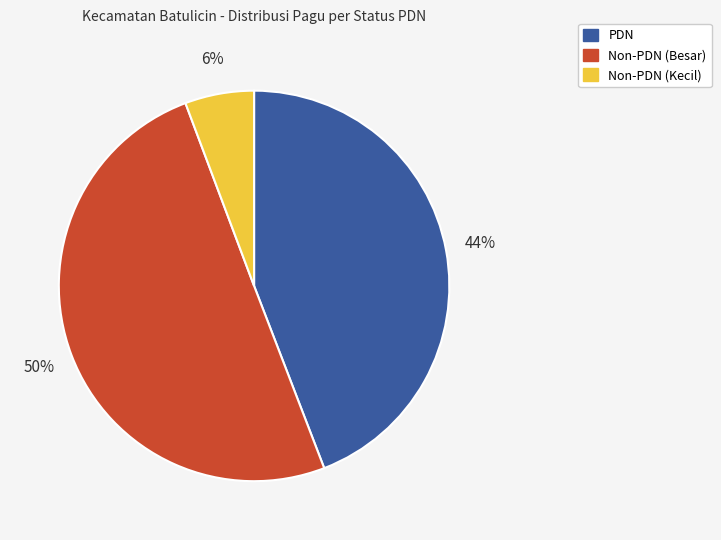

To the nearest percent, what is the difference between the largest and smallest slice percentages?

44%